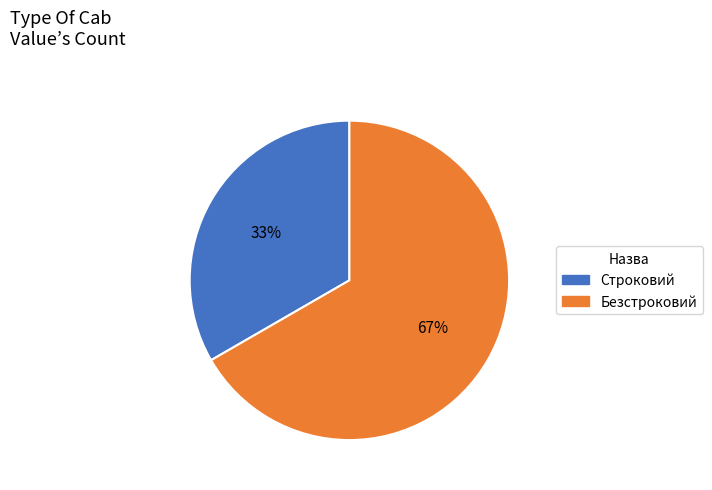

Between Безстроковий and Строковий, which is larger?

Безстроковий